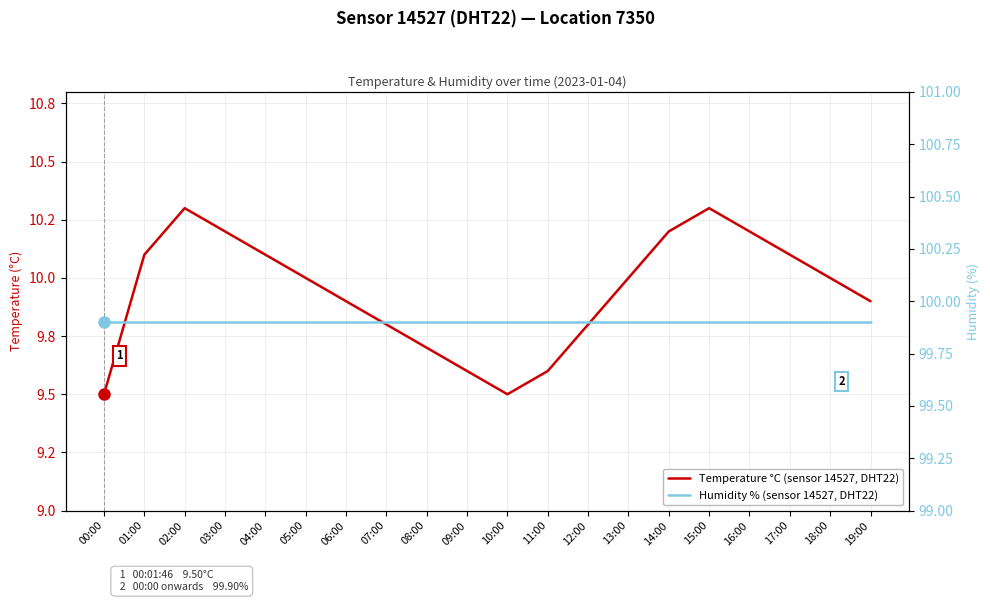

How many Temperature °C (sensor 14527, DHT22) values are between 9 and 10?

12